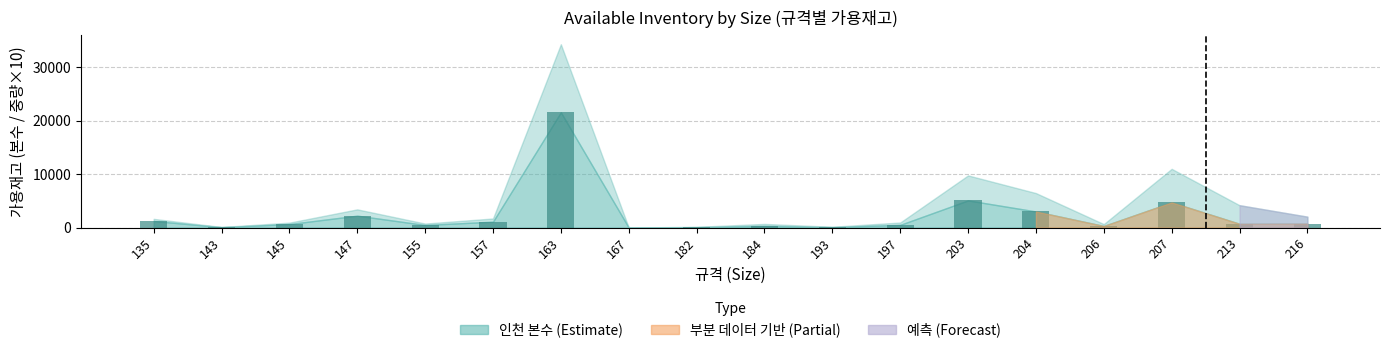

What is the change in value from 184 to 193?

-232